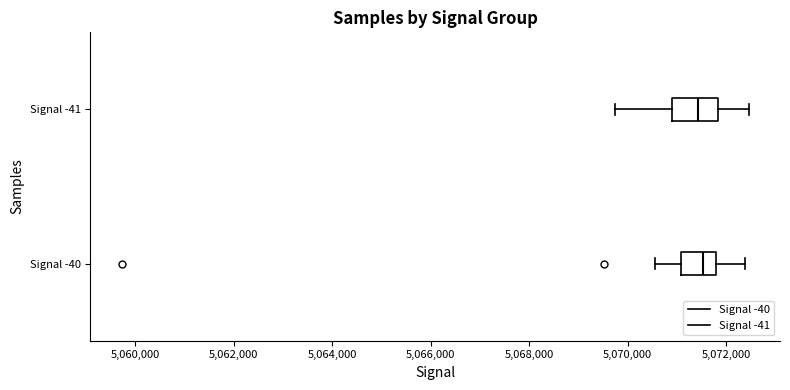

Reading bottom to top, read every box against the x-axis: the position of its median line, the range the box covers, and the ends of its whiskers. The values are not printed on the chart, so give them approximately, as read against the axis.

Signal -40: median 5071600, box 5071000 to 5071800, whiskers 5070600 to 5072400
Signal -41: median 5071400, box 5071000 to 5071800, whiskers 5069800 to 5072400